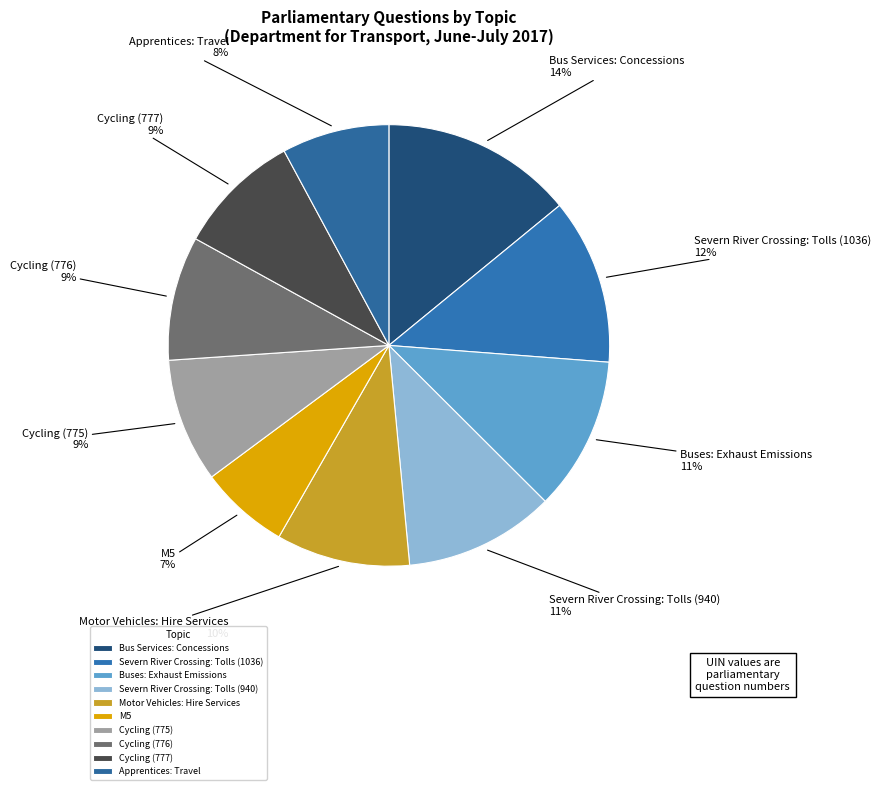

To the nearest percent, what is the average slice percentage?

10%